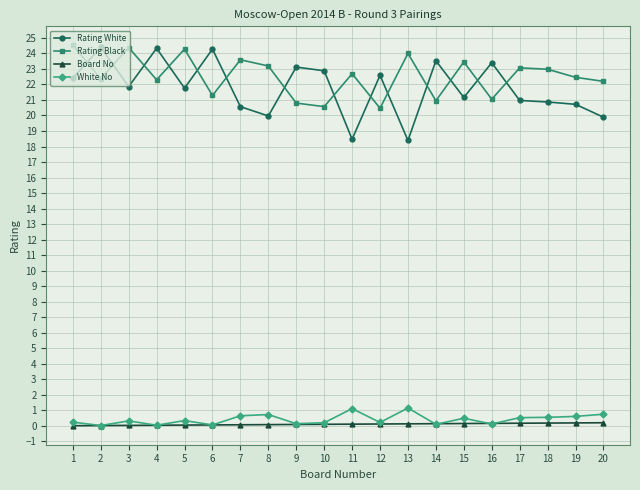

True or false: White No and Rating White cross at least once.

False